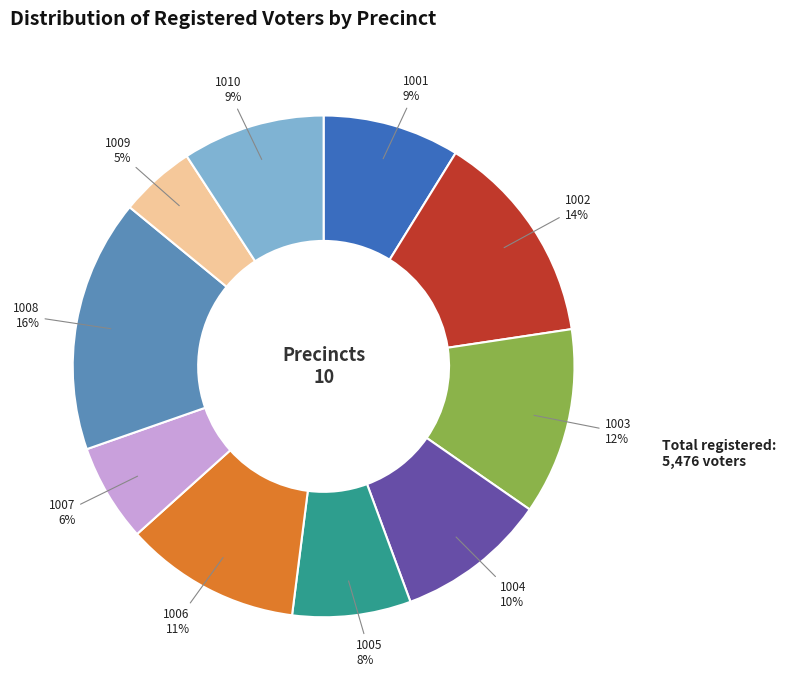

The 1004 slice represents 10% of the pie. True or false?

True